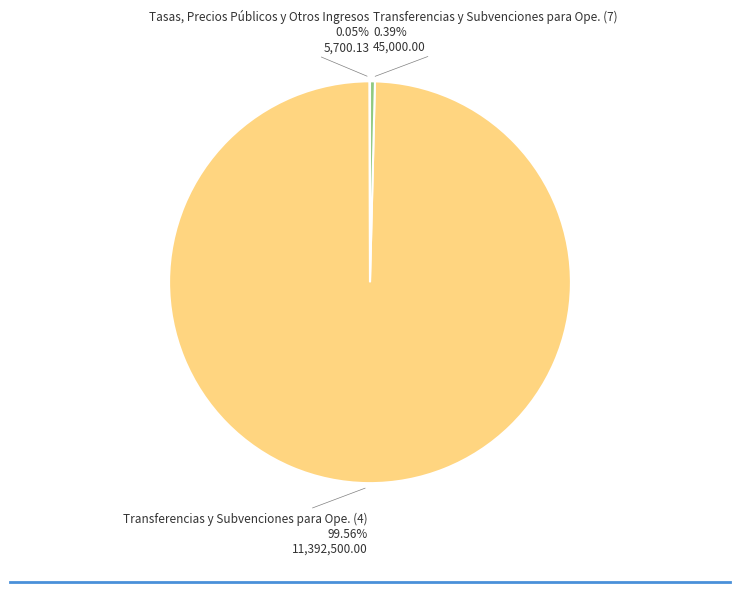

Is there any slice that represents more than half of the pie?

Yes